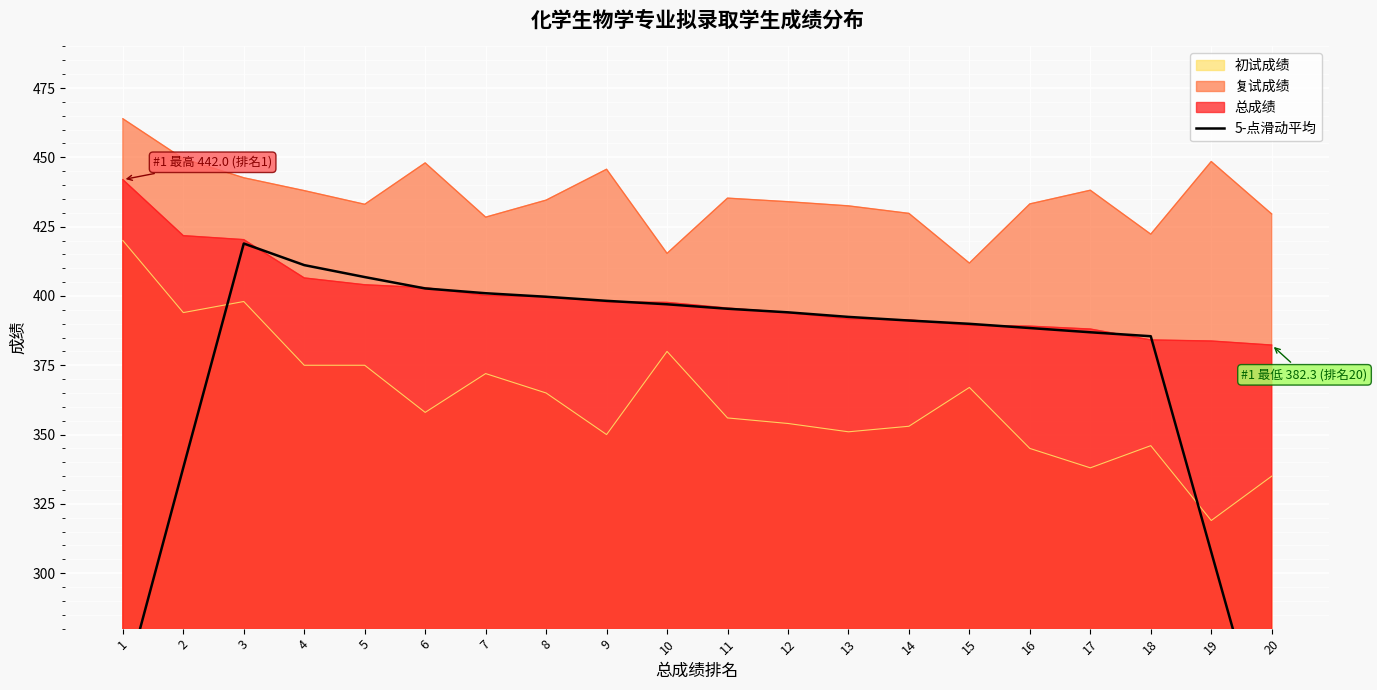

Rank the categories by value from highest to lowest.

3, 4, 5, 6, 7, 8, 9, 10, 11, 12, 13, 14, 15, 16, 17, 18, 2, 19, 1, 20